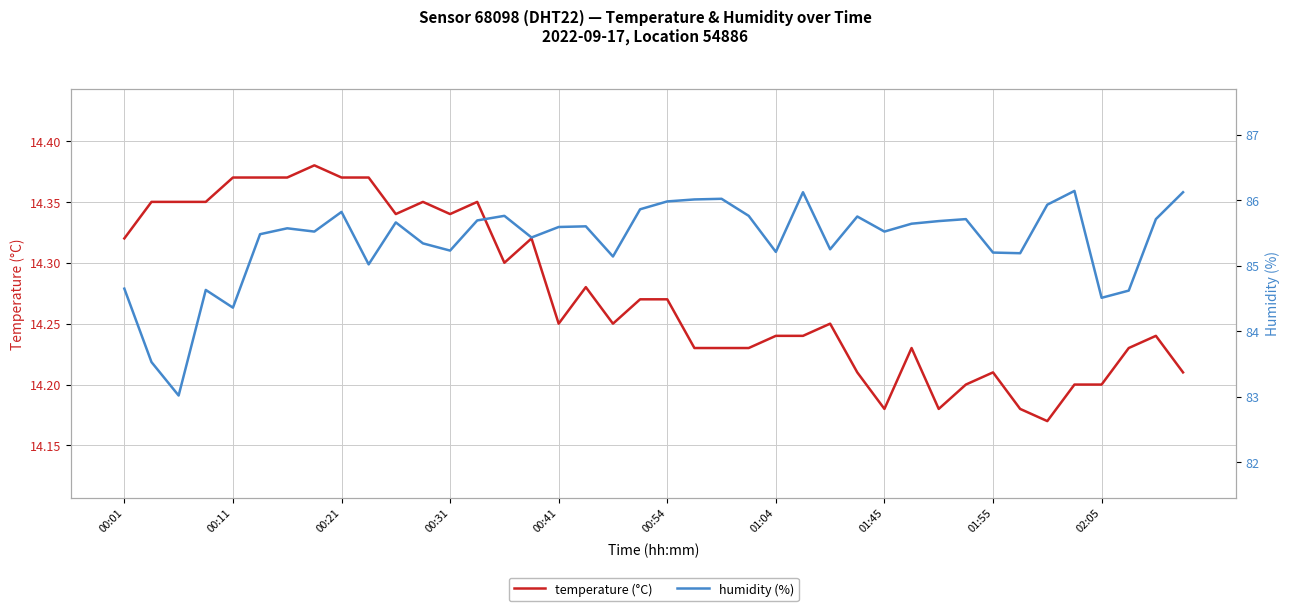

Count the number of categories in the chart.

40